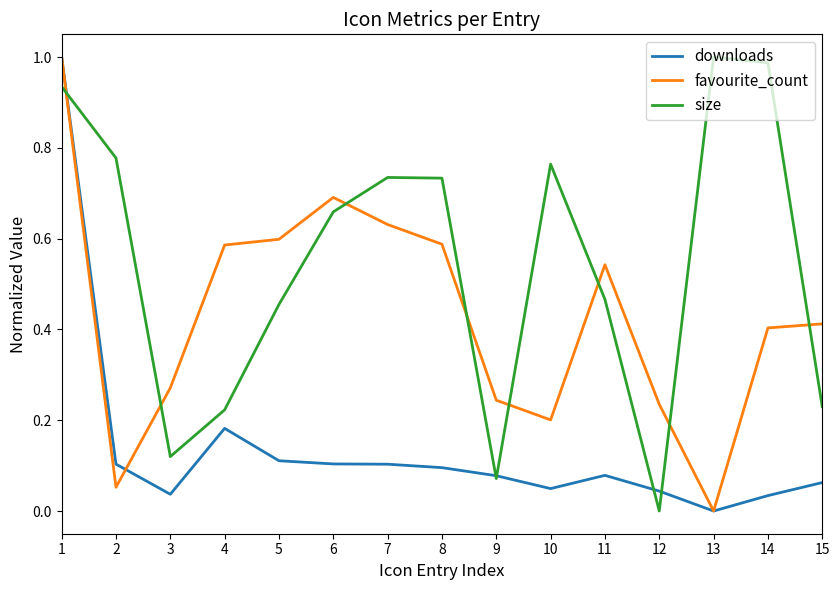

How many interior local peaks does the favourite_count series have?

2